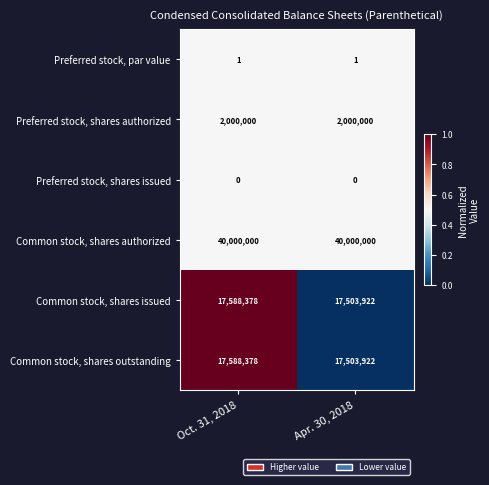

What is the greatest value displayed?

40000000